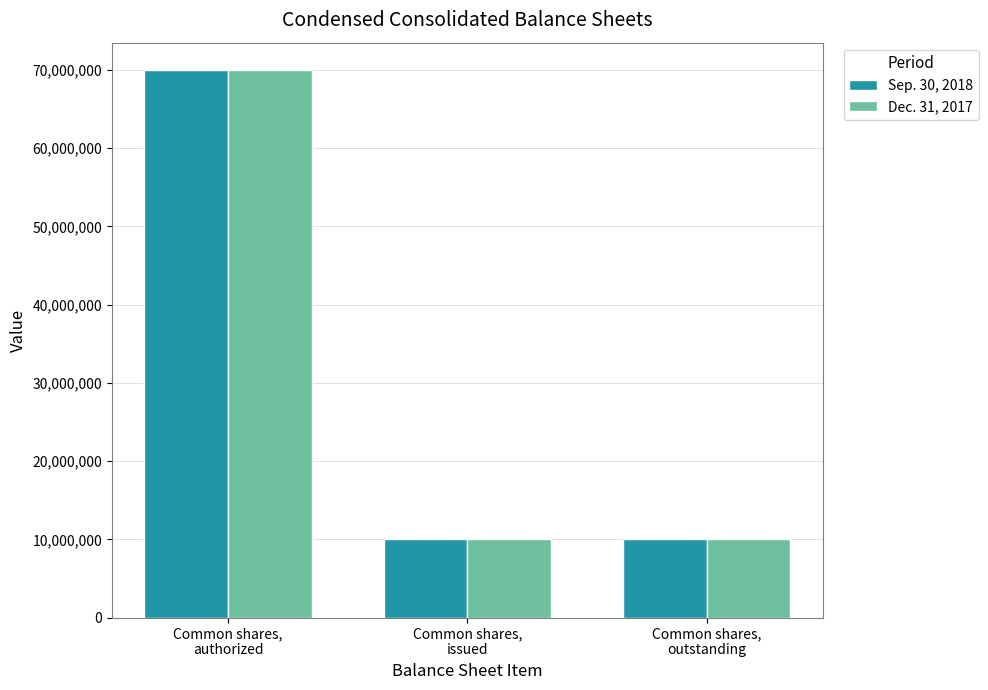

How many bars are there in each group?

2